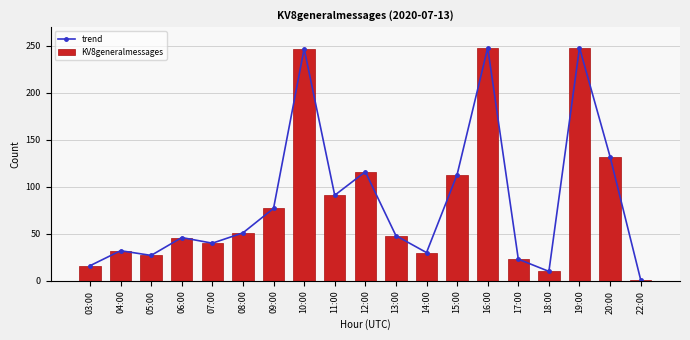

What is the label of the 2nd bar from the left?

04:00